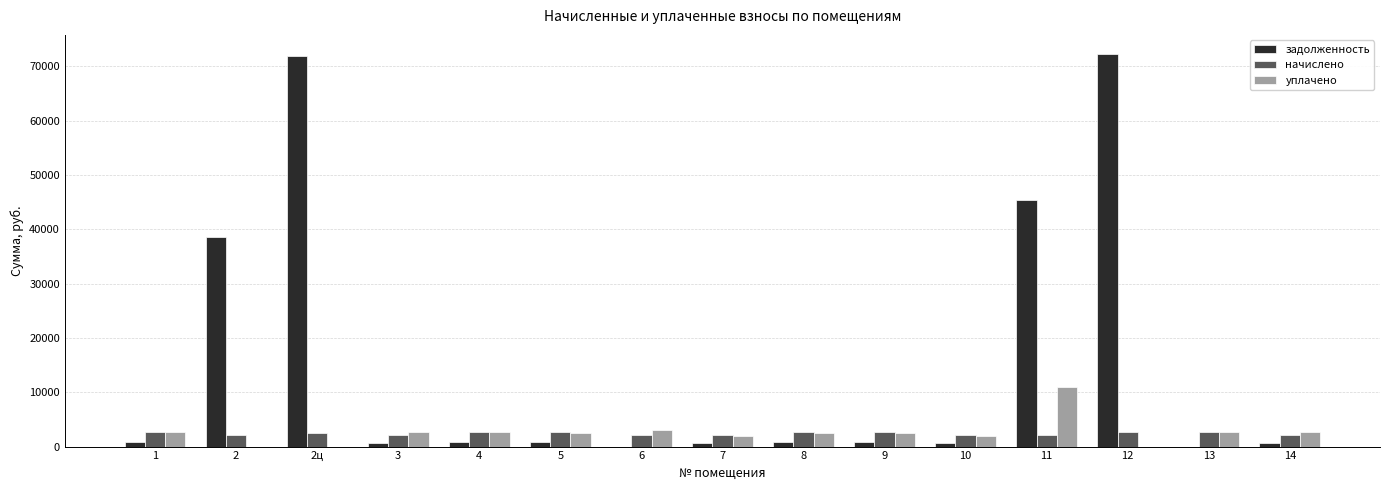

What is the maximum value shown in the chart?

72169.4